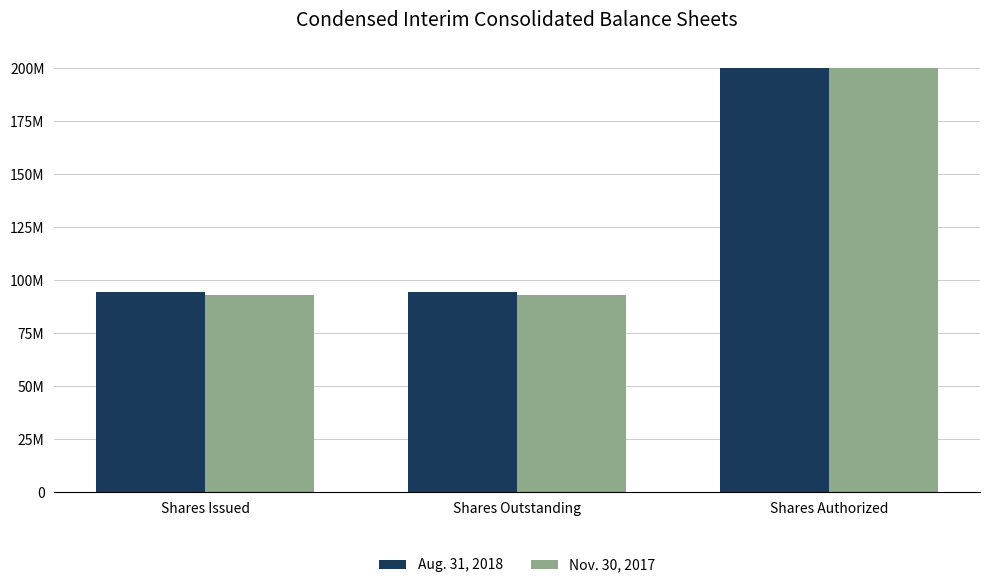

Reading left to right, list all the values displayed in this chart.

Aug. 31, 2018: 94494088	94494088	200000000
Nov. 30, 2017: 93014134	93014134	200000000